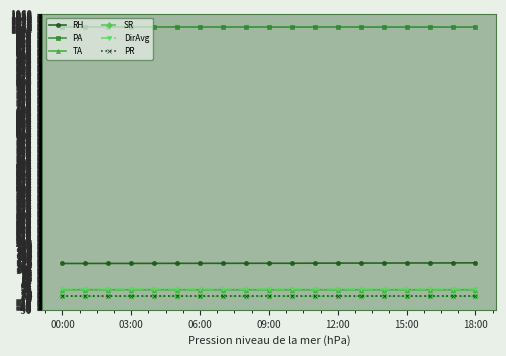

True or false: RH and PR cross at least once.

False